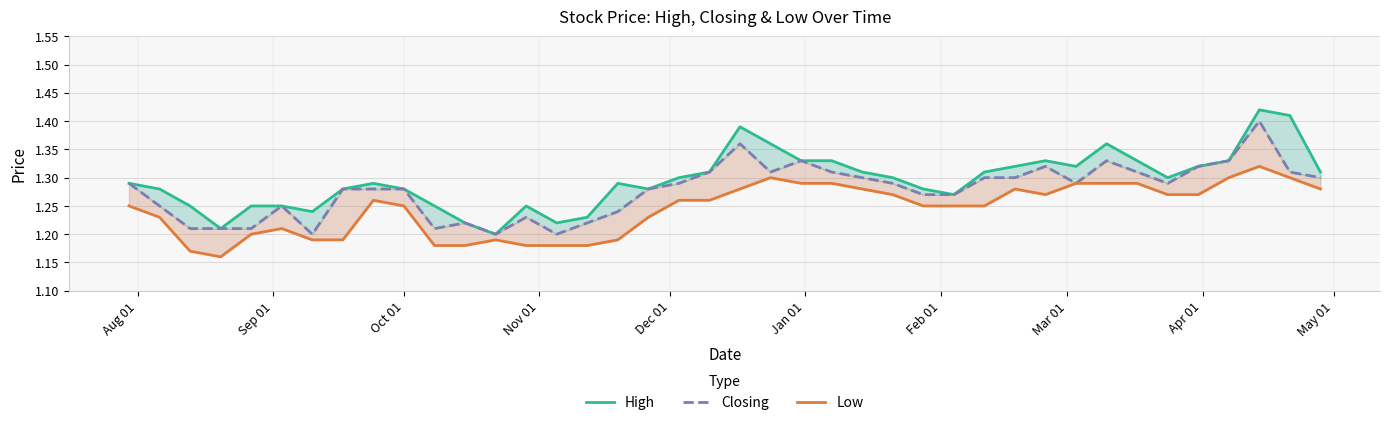

Reading left to right, list all the values displayed in this chart.

High: 1.3	1.3	1.2	1.2	1.2	1.2	1.2	1.3	1.3	1.3	1.2	1.2	1.2	1.2	1.2	1.2	1.3	1.3	1.3	1.3	1.4	1.4	1.3	1.3	1.3	1.3	1.3	1.3	1.3	1.3	1.3	1.3	1.4	1.3	1.3	1.3	1.3	1.4	1.4	1.3
Closing: 1.3	1.2	1.2	1.2	1.2	1.2	1.2	1.3	1.3	1.3	1.2	1.2	1.2	1.2	1.2	1.2	1.2	1.3	1.3	1.3	1.4	1.3	1.3	1.3	1.3	1.3	1.3	1.3	1.3	1.3	1.3	1.3	1.3	1.3	1.3	1.3	1.3	1.4	1.3	1.3
Low: 1.2	1.2	1.2	1.2	1.2	1.2	1.2	1.2	1.3	1.2	1.2	1.2	1.2	1.2	1.2	1.2	1.2	1.2	1.3	1.3	1.3	1.3	1.3	1.3	1.3	1.3	1.2	1.2	1.2	1.3	1.3	1.3	1.3	1.3	1.3	1.3	1.3	1.3	1.3	1.3